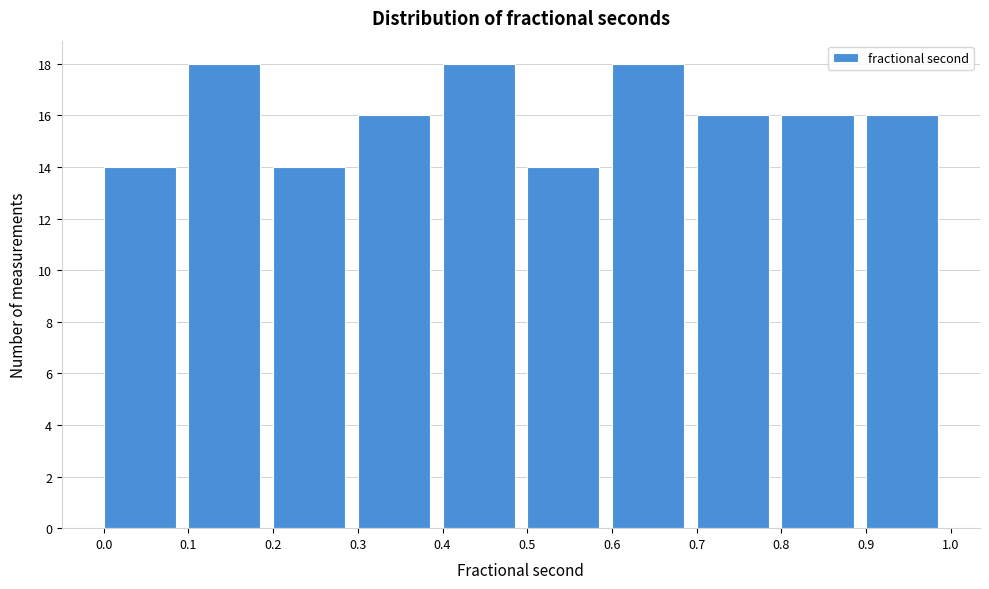

What is the height of the bar covering 0.8 to 0.9 on the x-axis? The values are not printed on the chart, so give them approximately, as read against the axis.

16